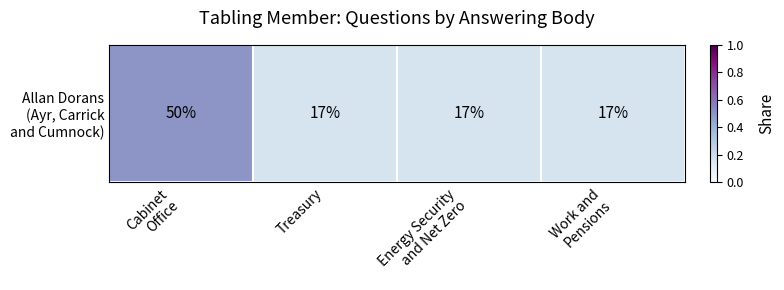

The value at Treasury is 0.2. True or false?

True